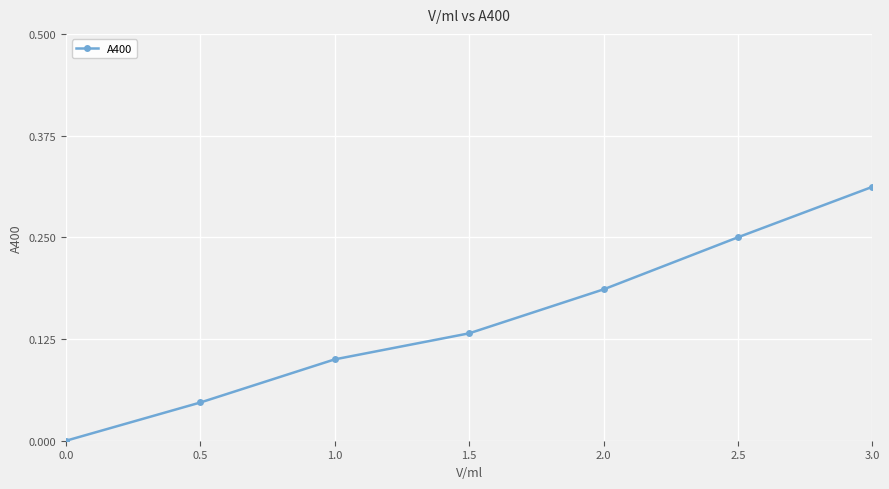

Between 2.0 and 2.5, which is larger?

2.5